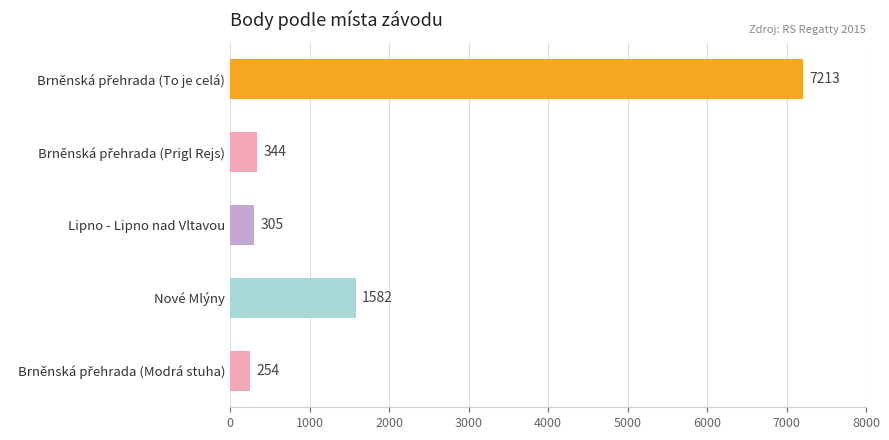

What is the difference between the second highest and second lowest values?

1277